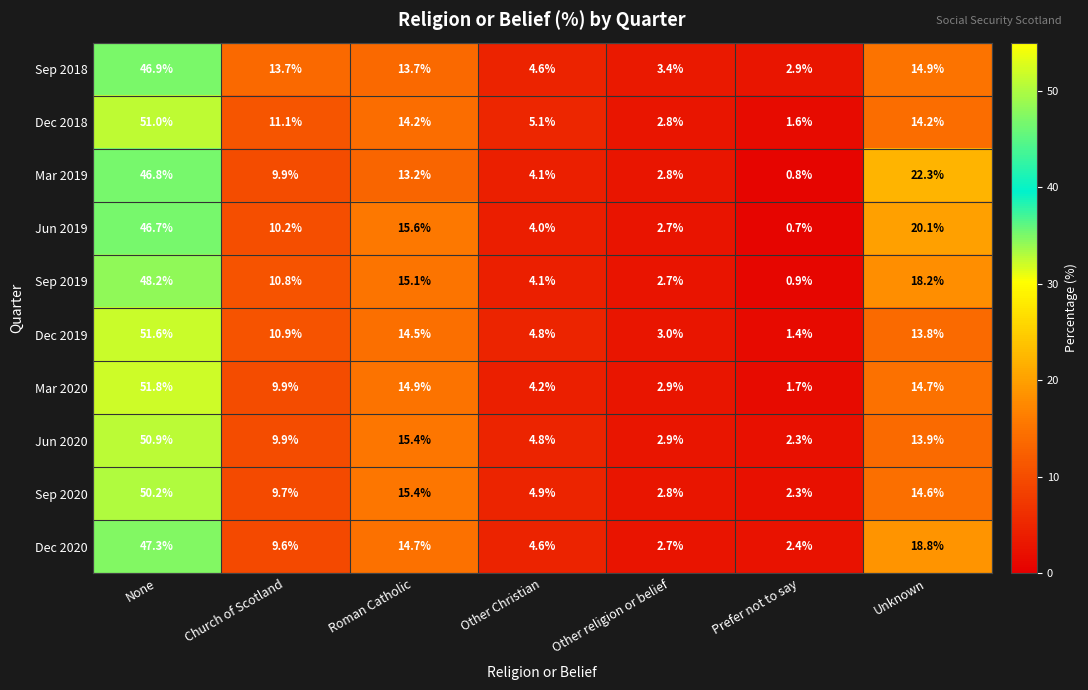

True or false: Sep 2019 has a value of 19.3 at Church of Scotland.

False